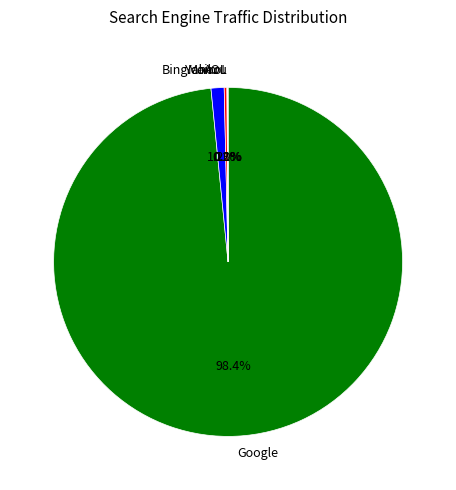

Which slice represents more than half of the pie?

Google